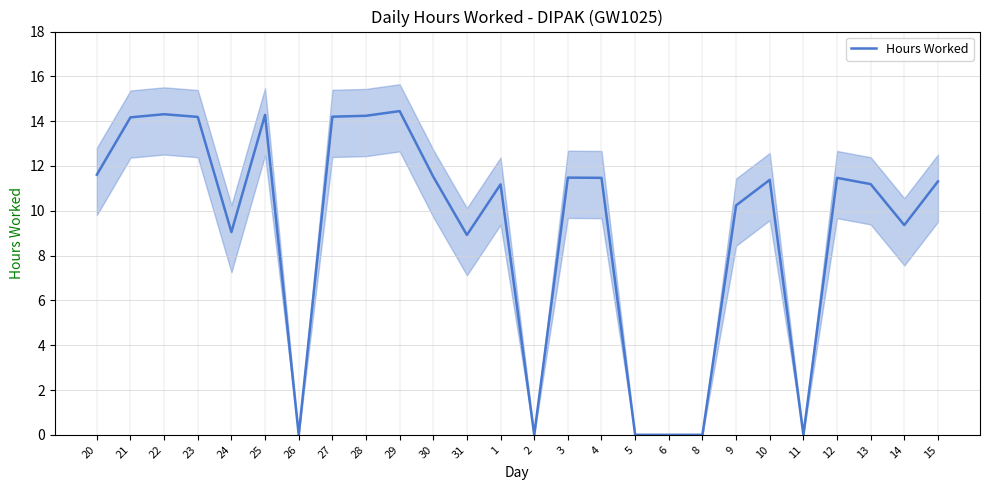

How many lines are shown in the chart?

1